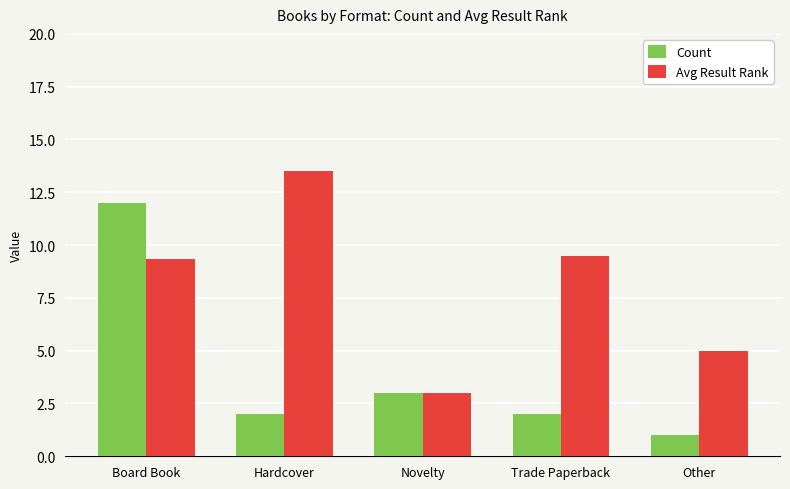

How many distinct data groups are displayed?

2